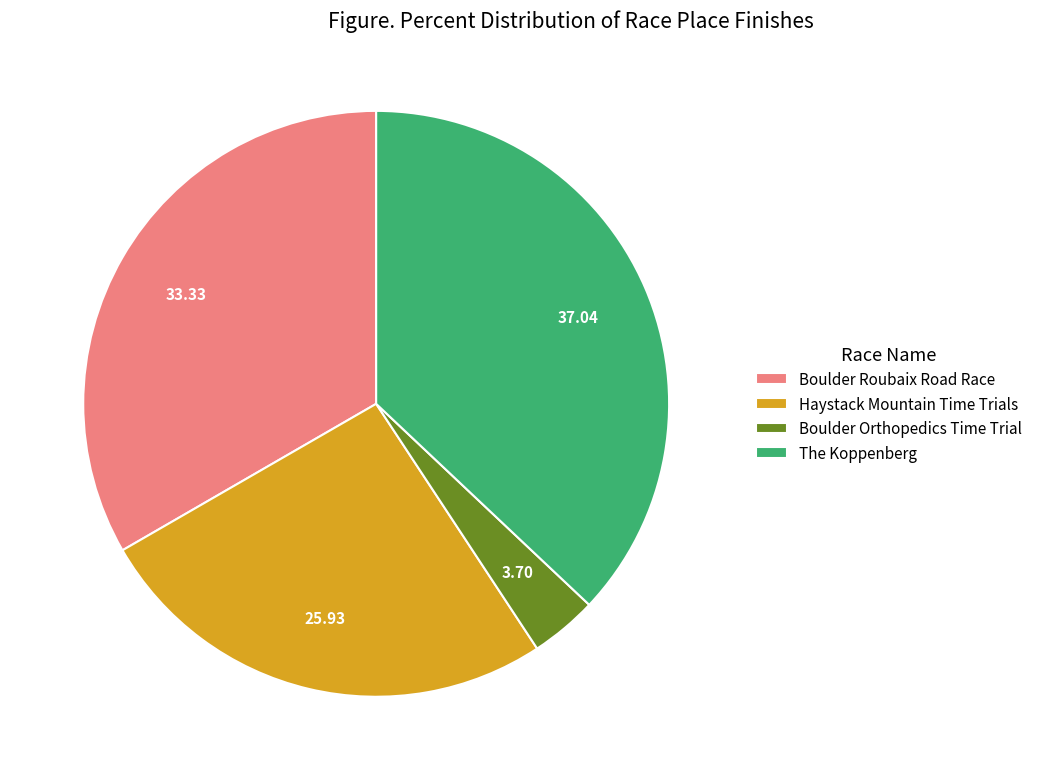

Is the sum of The Koppenberg and Haystack Mountain Time Trials greater than half?

Yes